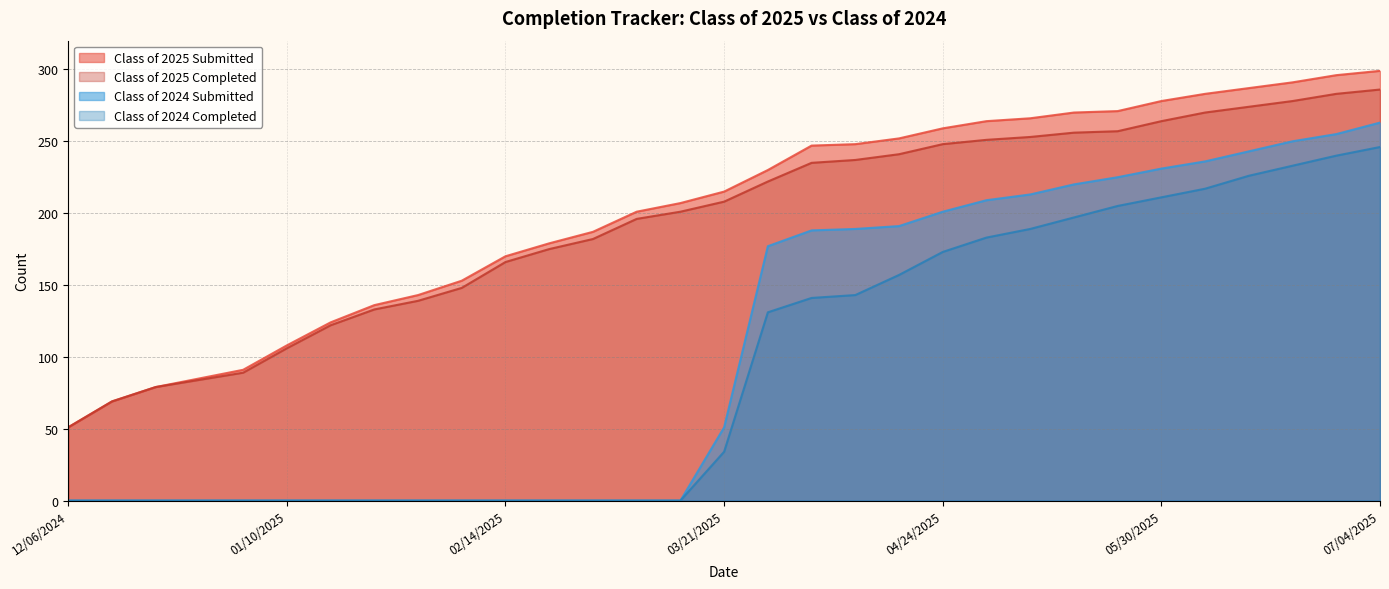

Reading left to right, extract all data points from this chart.

Class of 2025 Submitted: 51	69	79	85	91	108	124	136	143	153	170	179	187	201	207	215	230	247	248	252	259	264	266	270	271	278	283	287	291	296	299
Class of 2025 Completed: 51	69	79	84	89	106	122	133	139	148	166	175	182	196	201	208	222	235	237	241	248	251	253	256	257	264	270	274	278	283	286
Class of 2024 Submitted: 0	0	0	0	0	0	0	0	0	0	0	0	0	0	0	51	177	188	189	191	201	209	213	220	225	231	236	243	250	255	263
Class of 2024 Completed: 0	0	0	0	0	0	0	0	0	0	0	0	0	0	0	34	131	141	143	157	173	183	189	197	205	211	217	226	233	240	246